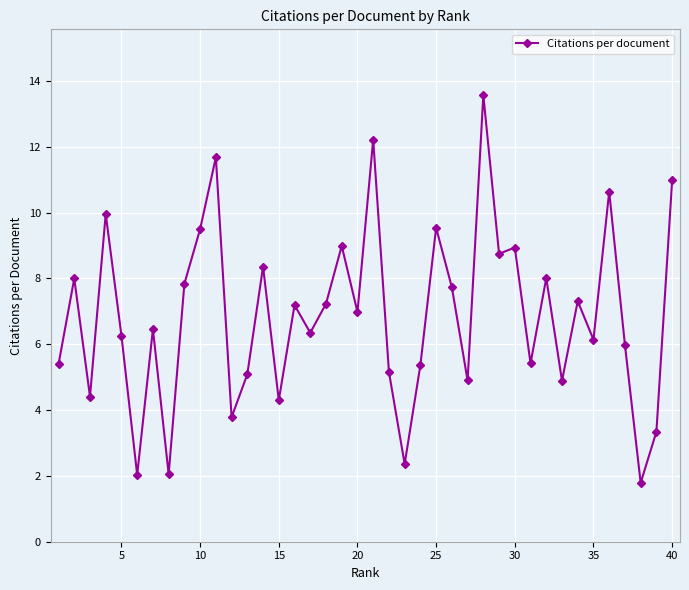

What is the maximum value shown in the chart?

13.6